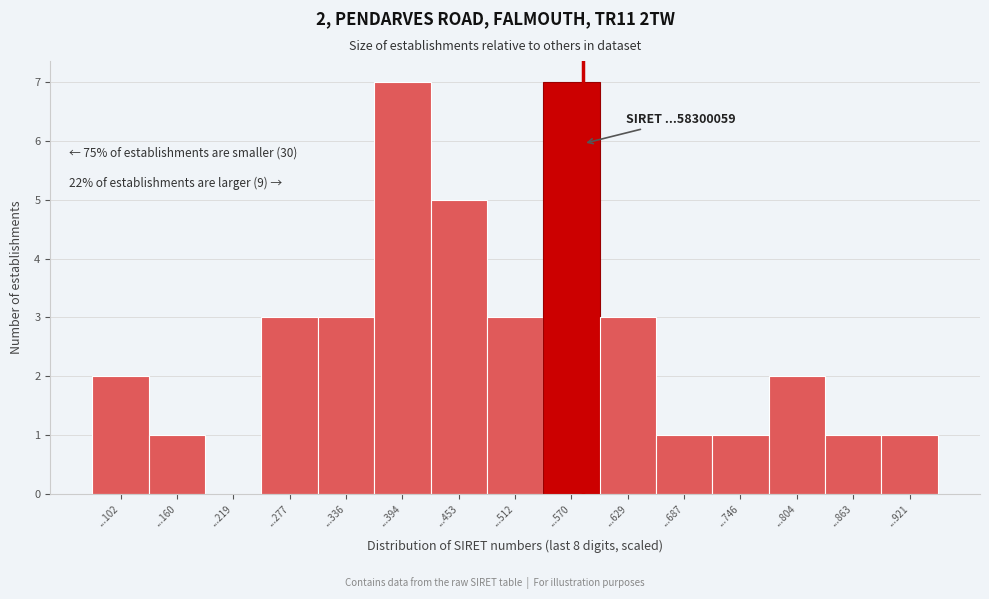

Reading right to left, list all the values displayed in this chart.

...921=1	...863=1	...804=2	...746=1	...687=1	...629=3	...570=7	...512=3	...453=5	...394=7	...336=3	...277=3	...219=0	...160=1	...102=2